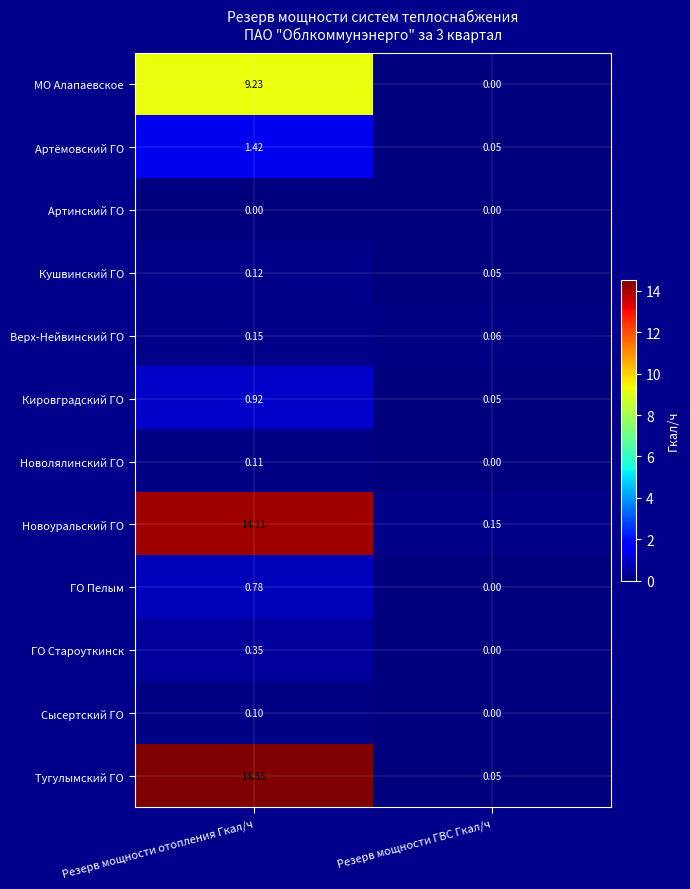

At which category is the sum across all series the highest?

Резерв мощности отопления Гкал/ч